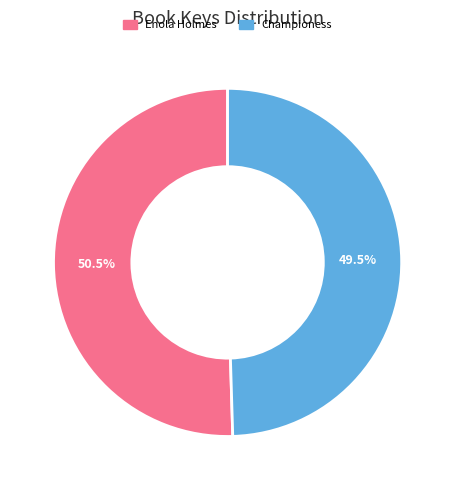

Is there a majority slice in this chart?

Yes